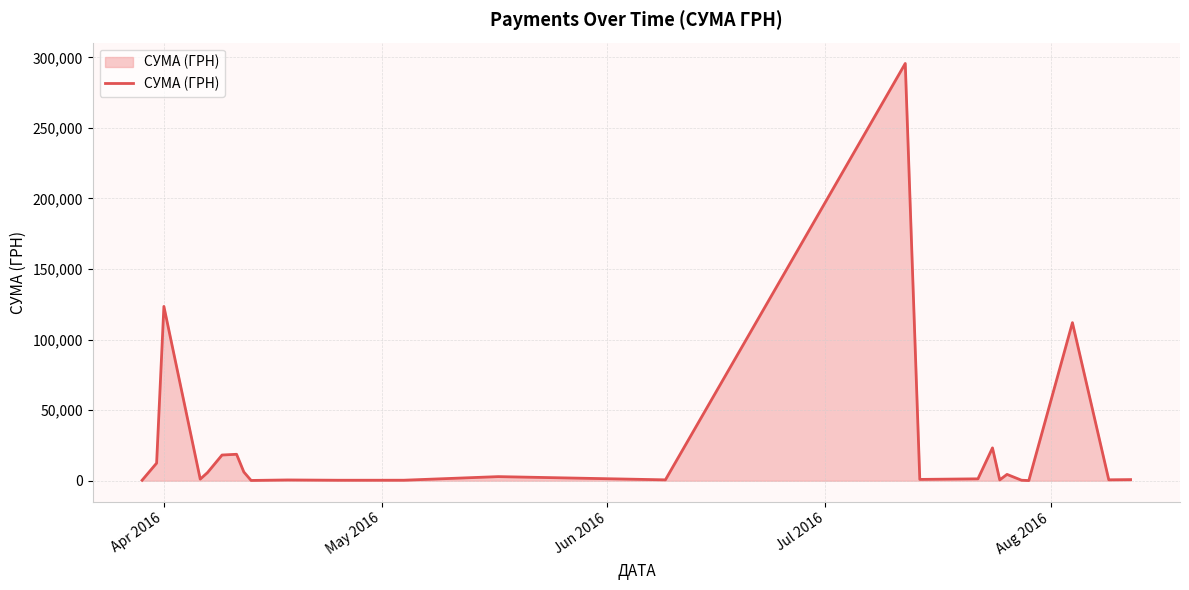

What is the average value?

25239.1